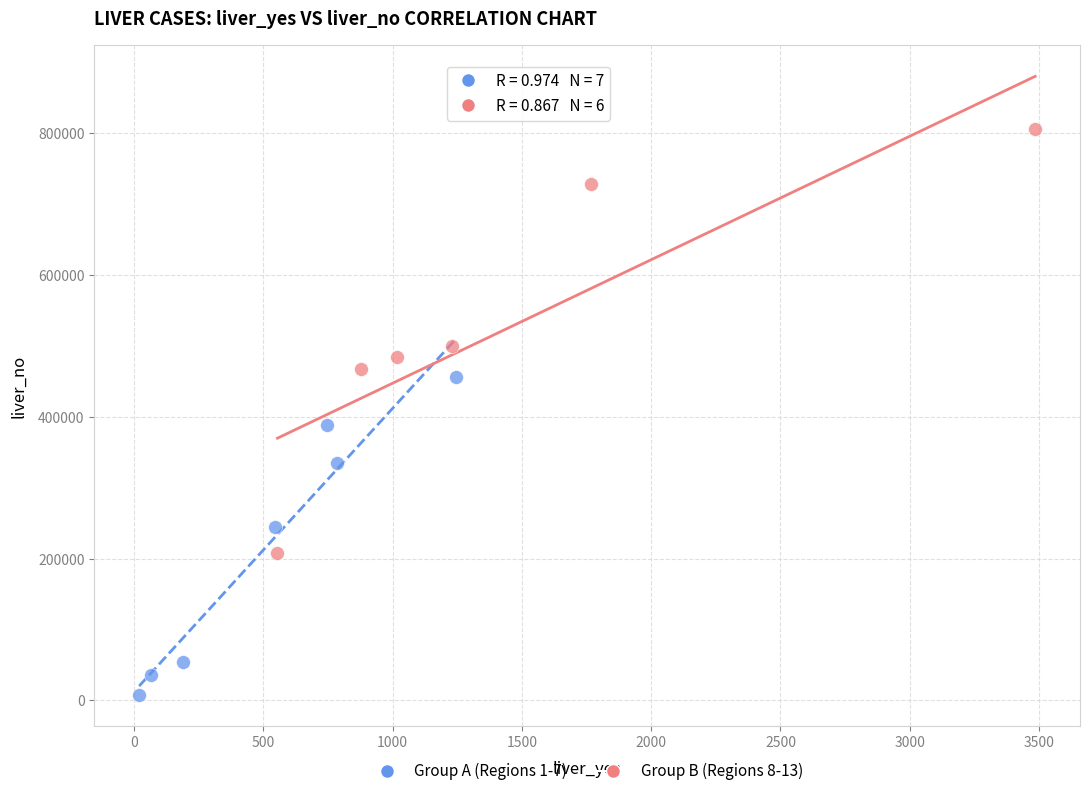

Which series has the widest spread of Y values?

Group B (Regions 8-13)